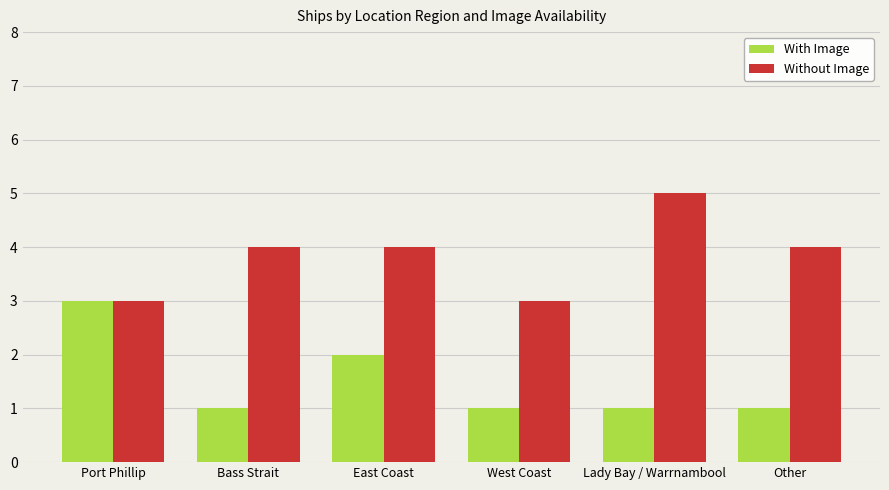

Reading right to left, extract all data points from this chart.

With Image: Other=1	Lady Bay / Warrnambool=1	West Coast=1	East Coast=2	Bass Strait=1	Port Phillip=3
Without Image: Other=4	Lady Bay / Warrnambool=5	West Coast=3	East Coast=4	Bass Strait=4	Port Phillip=3